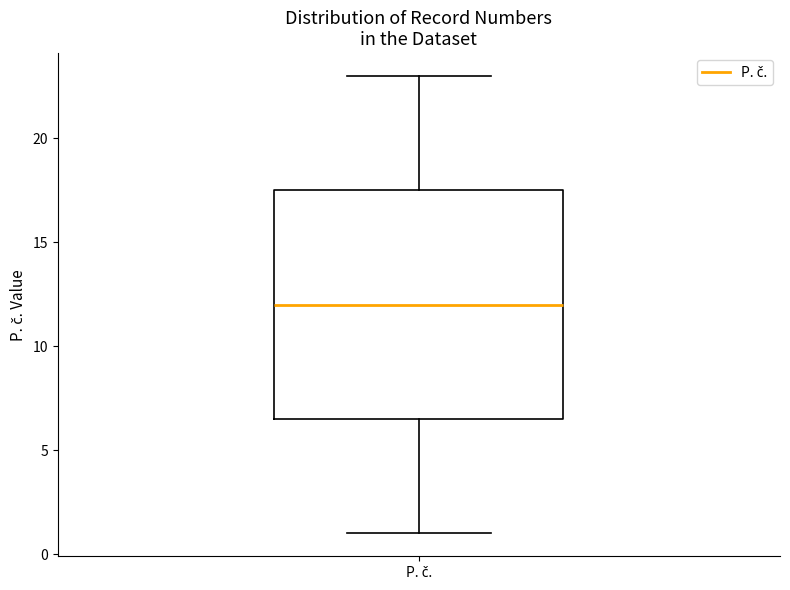

Where does the lower whisker of the box for P. č. end on the y-axis? The values are not printed on the chart, so give them approximately, as read against the axis.

1.0